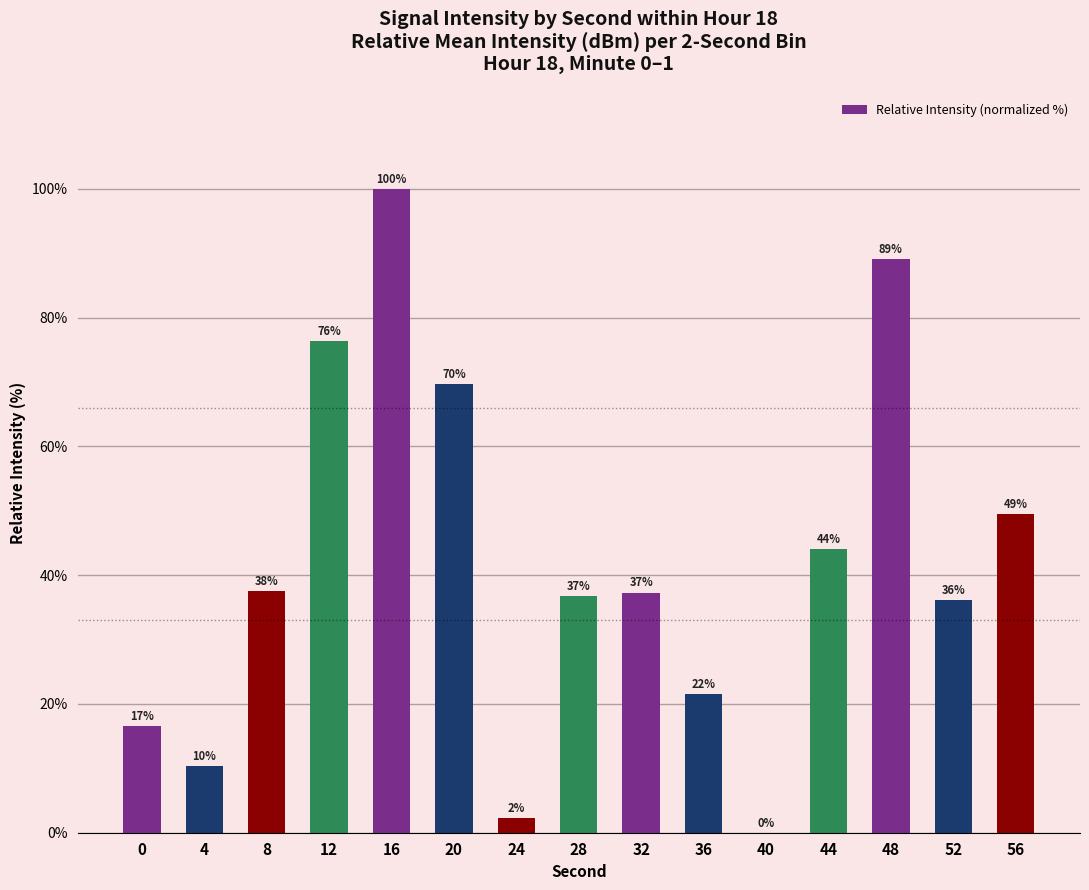

What is the sum of the values at 24 and 20?

72.0